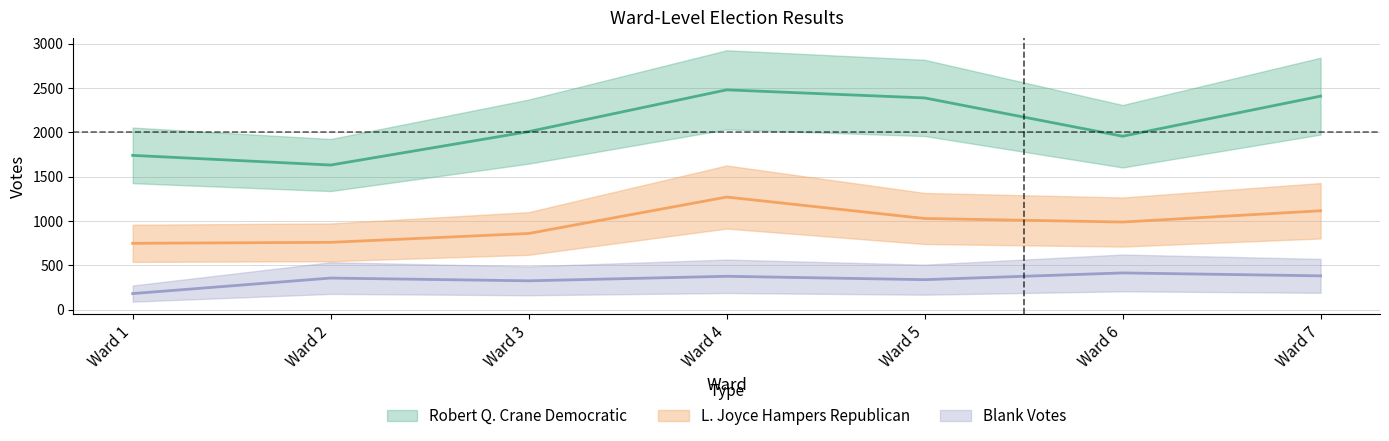

True or false: Blank Votes and L. Joyce Hampers Republican intersect in this chart.

False